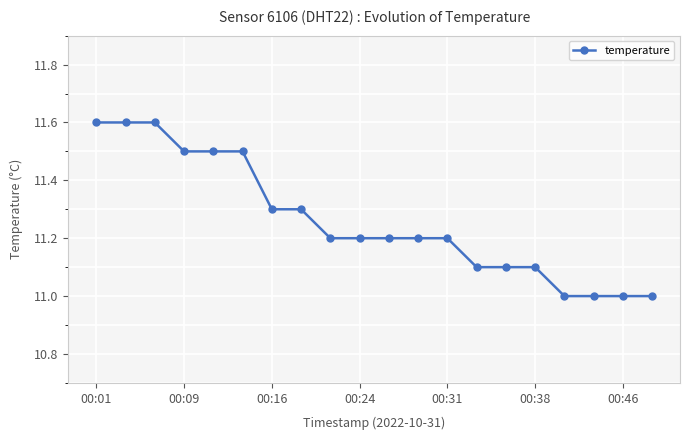

What is the smallest value displayed?

11.0